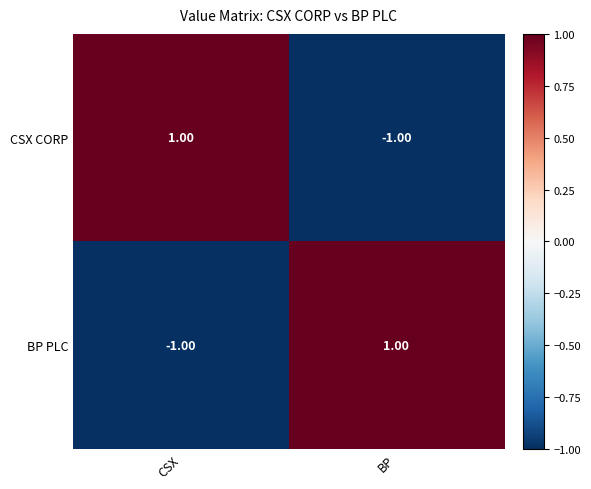

How many data points in BP PLC are less than 1?

1